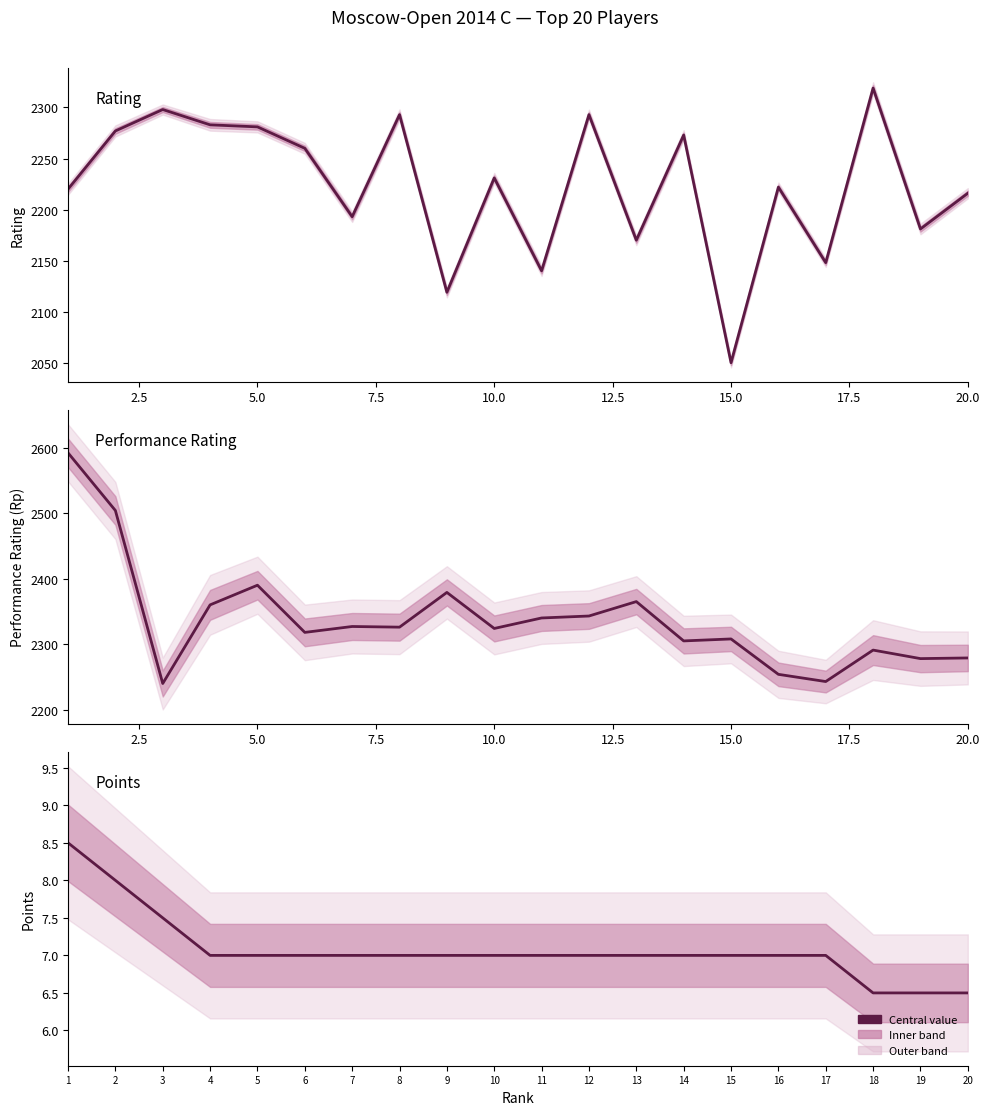

Is it true that Rating equals 857.7 at 10?

False